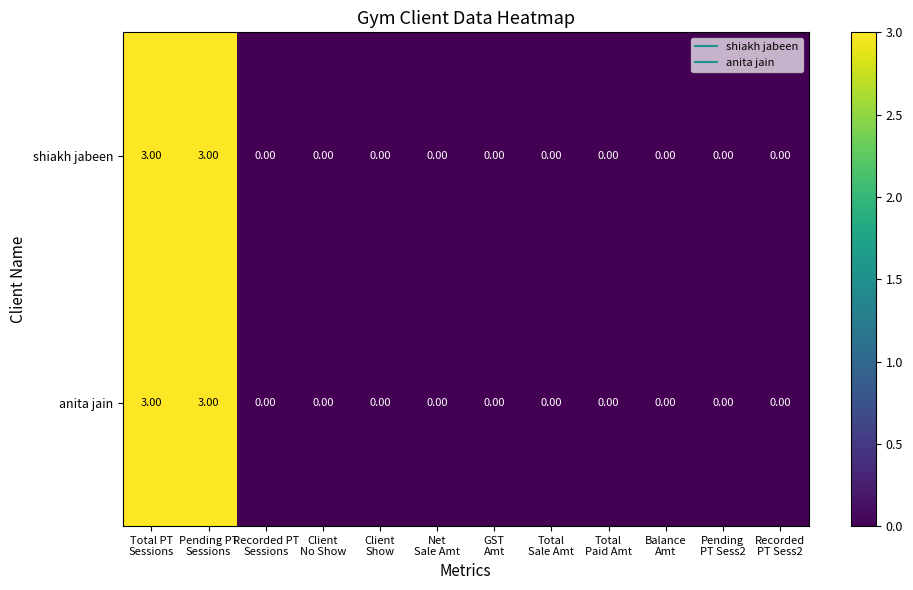

What is the sum of all shiakh jabeen values?

6